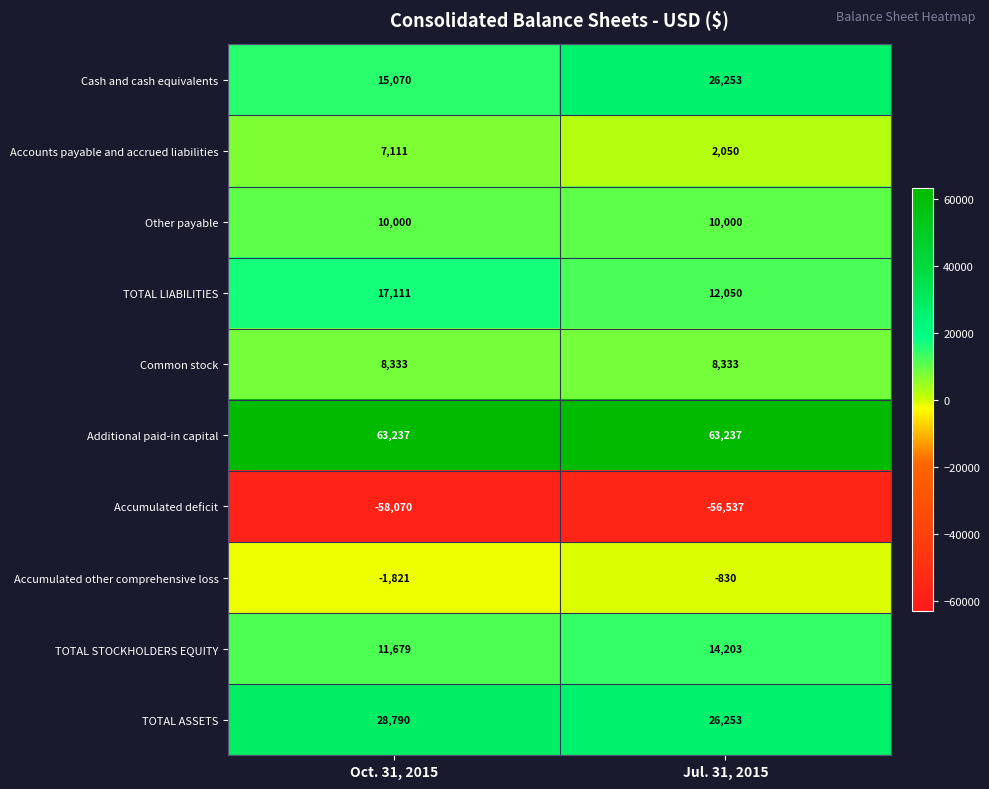

Which series has the largest range (max minus min)?

Cash and cash equivalents